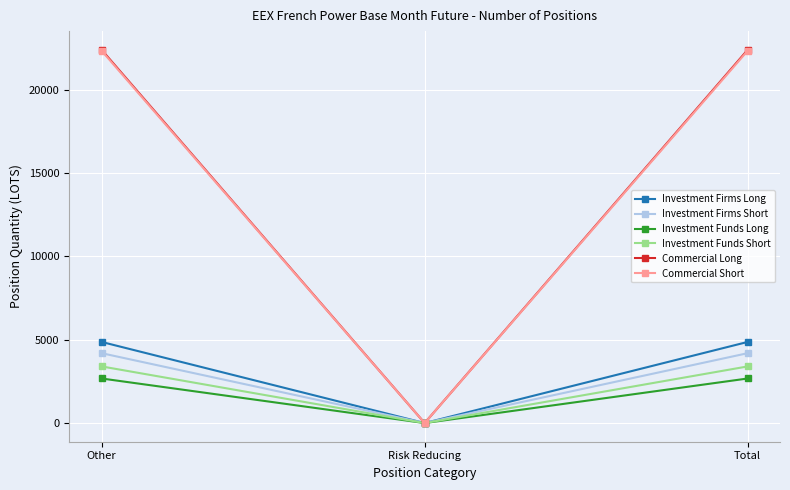

What is the maximum value shown in the chart?

22387.7